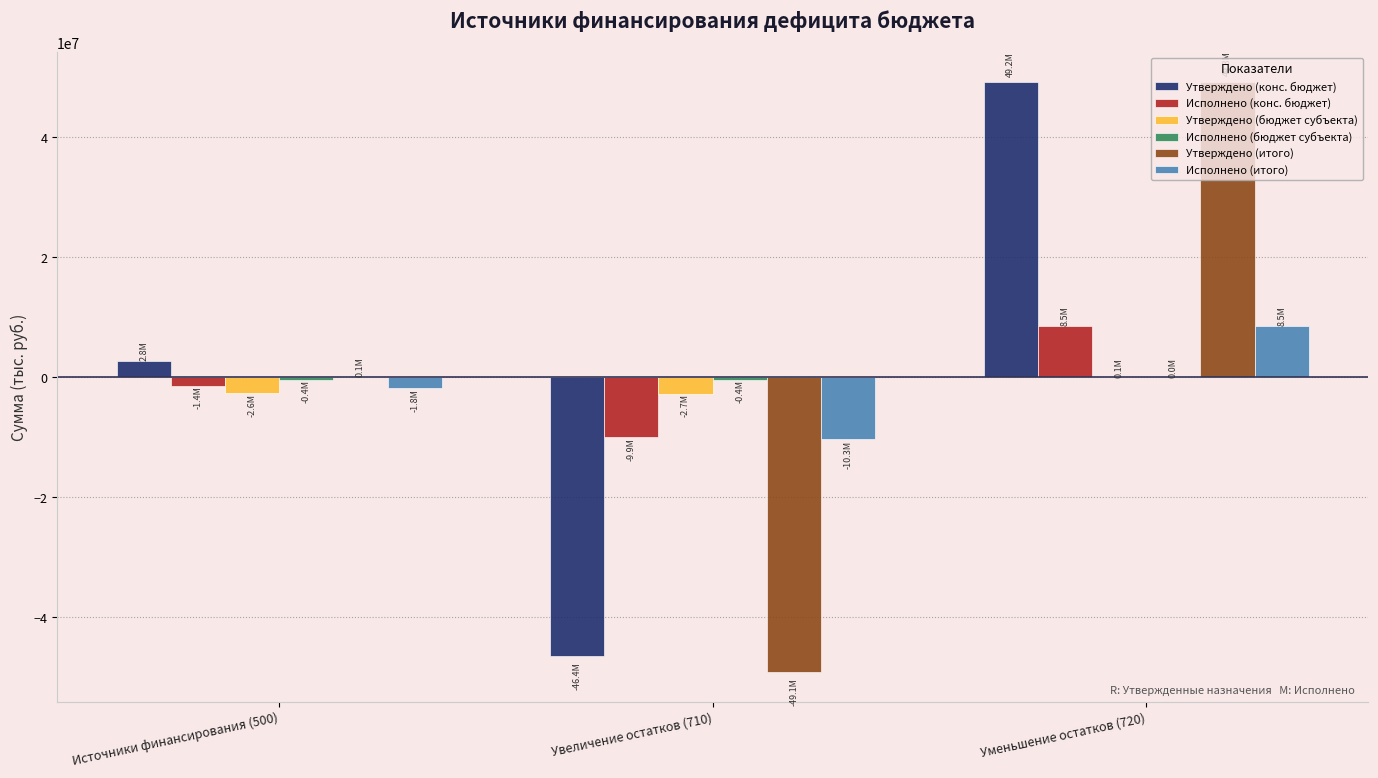

How many groups of bars are there?

3